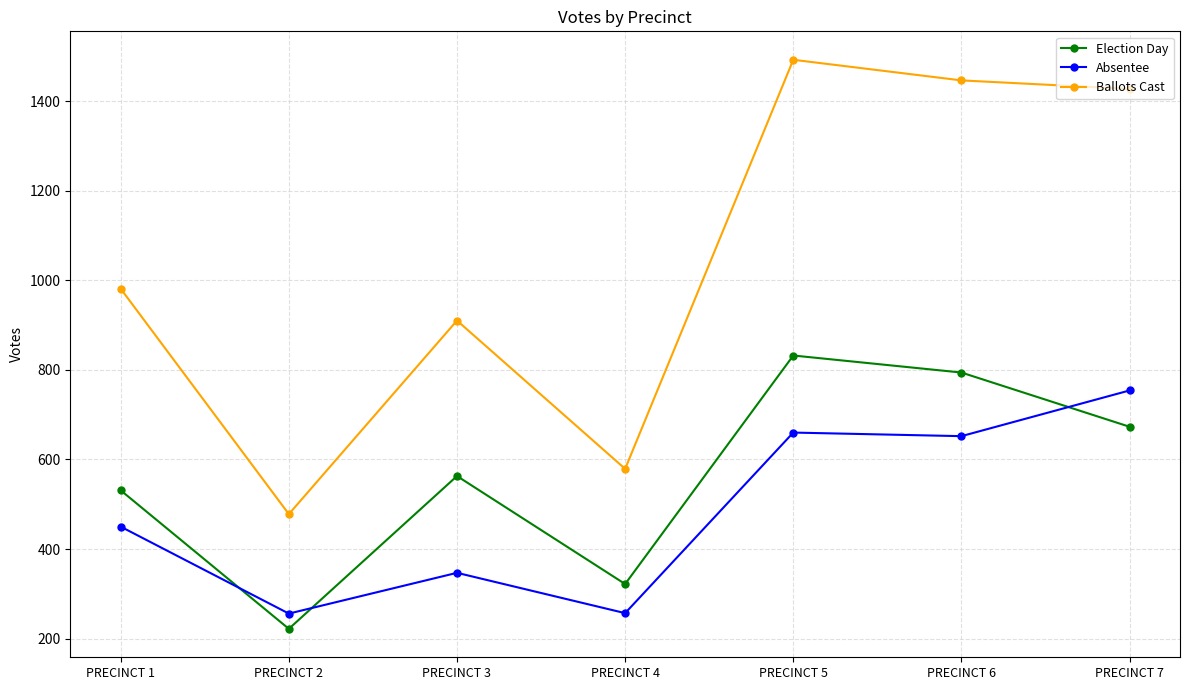

What is the value of the Absentee point at the 1st from the left?

450